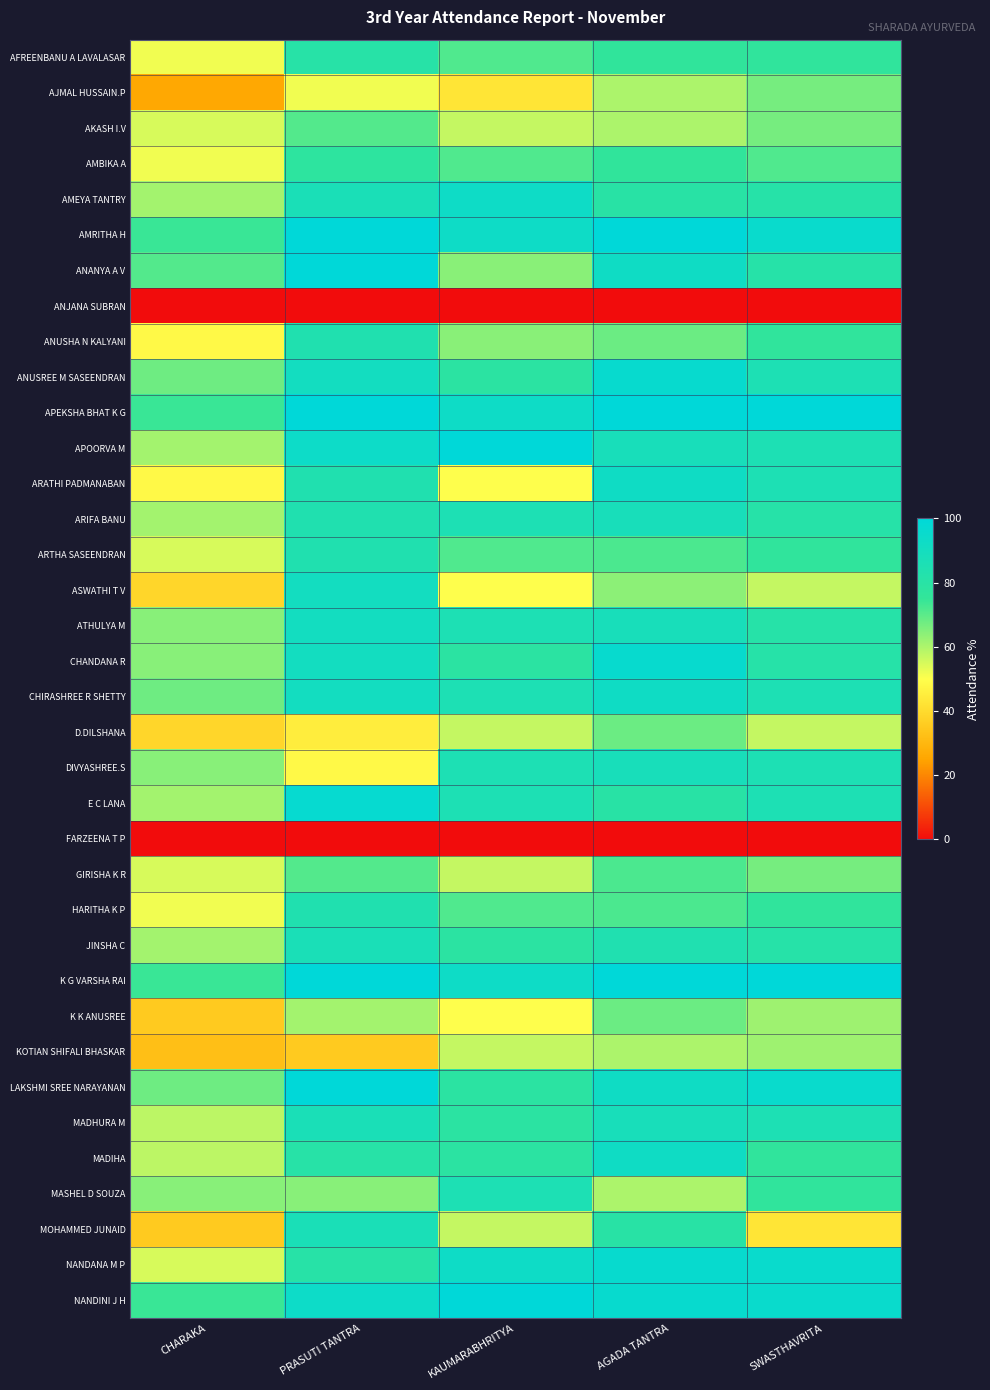

Between CHARAKA and PRASUTI TANTRA, which is larger?

PRASUTI TANTRA